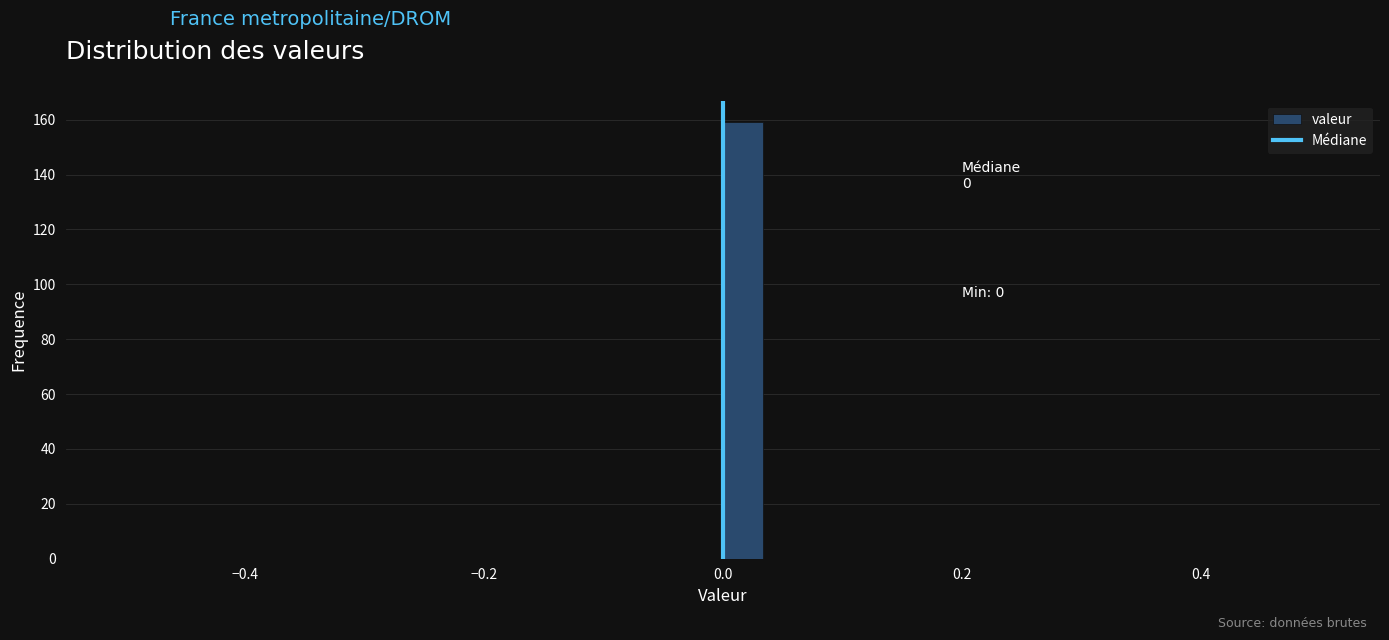

Around what value on the x-axis is the tallest bar? Give the approximate position of its centre, as read against the axis.

0.02